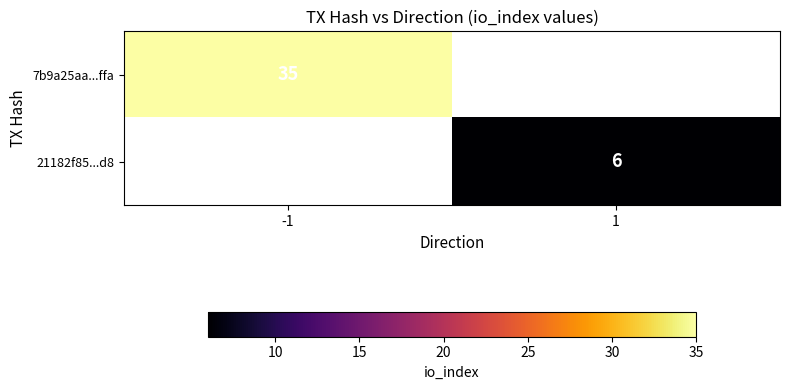

The value of 7b9a25aa...ffa at -1 is 35. True or false?

True